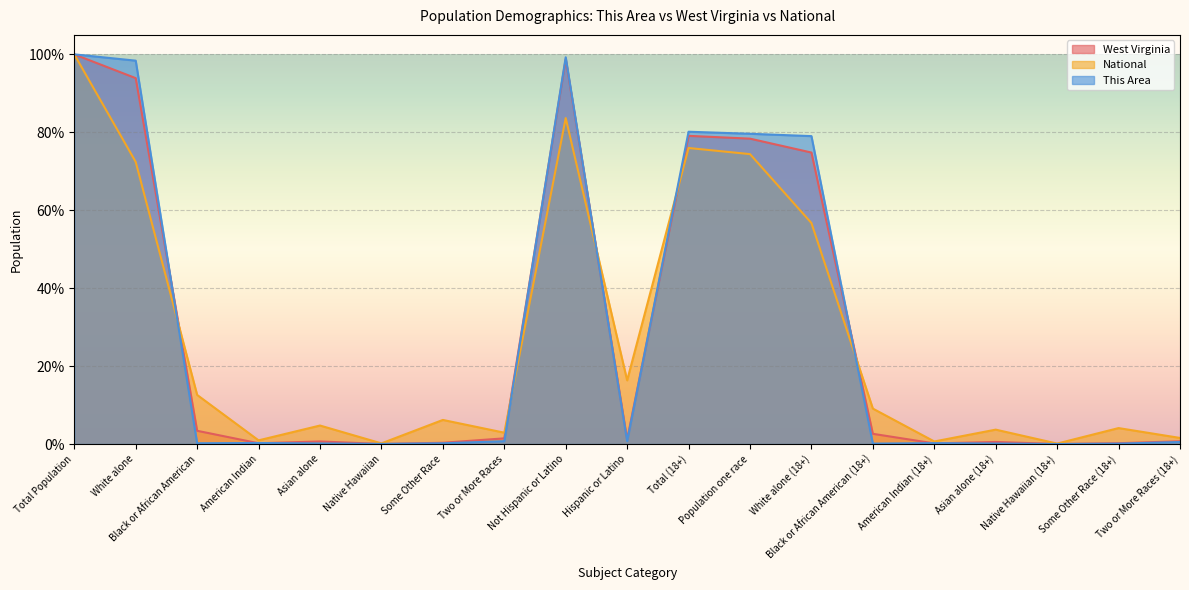

What are all the series names shown in the legend?

West Virginia, National, This Area